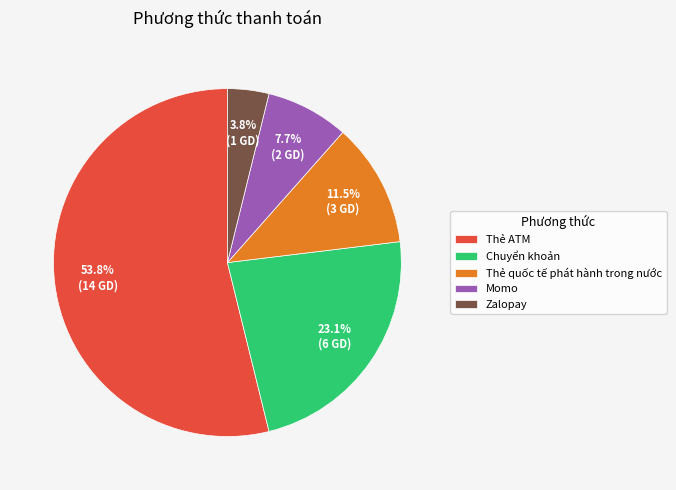

Does Thẻ ATM account for over 50% of the chart?

Yes